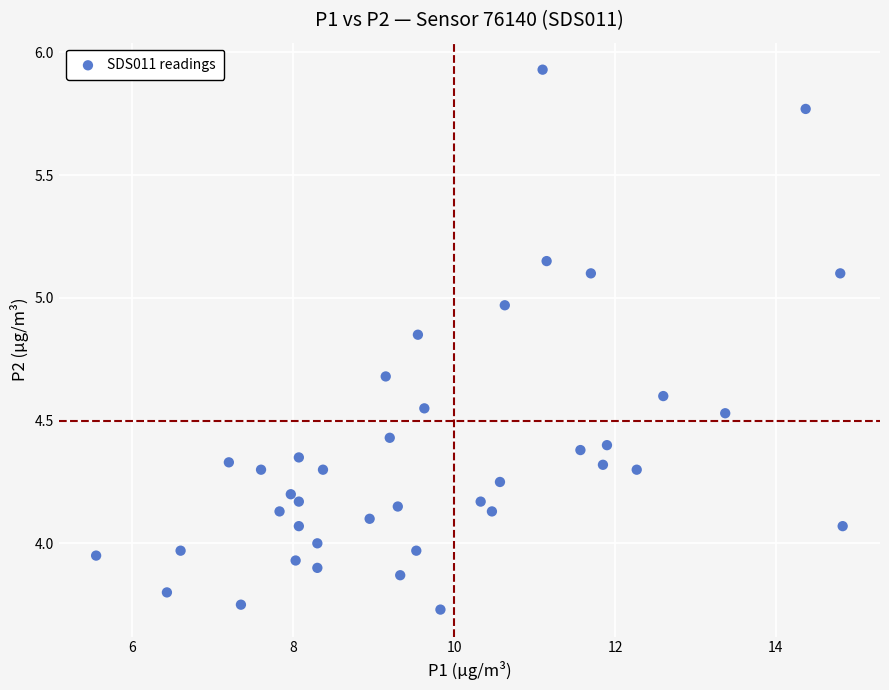

What is the range of X values (max minus min)?

9.3